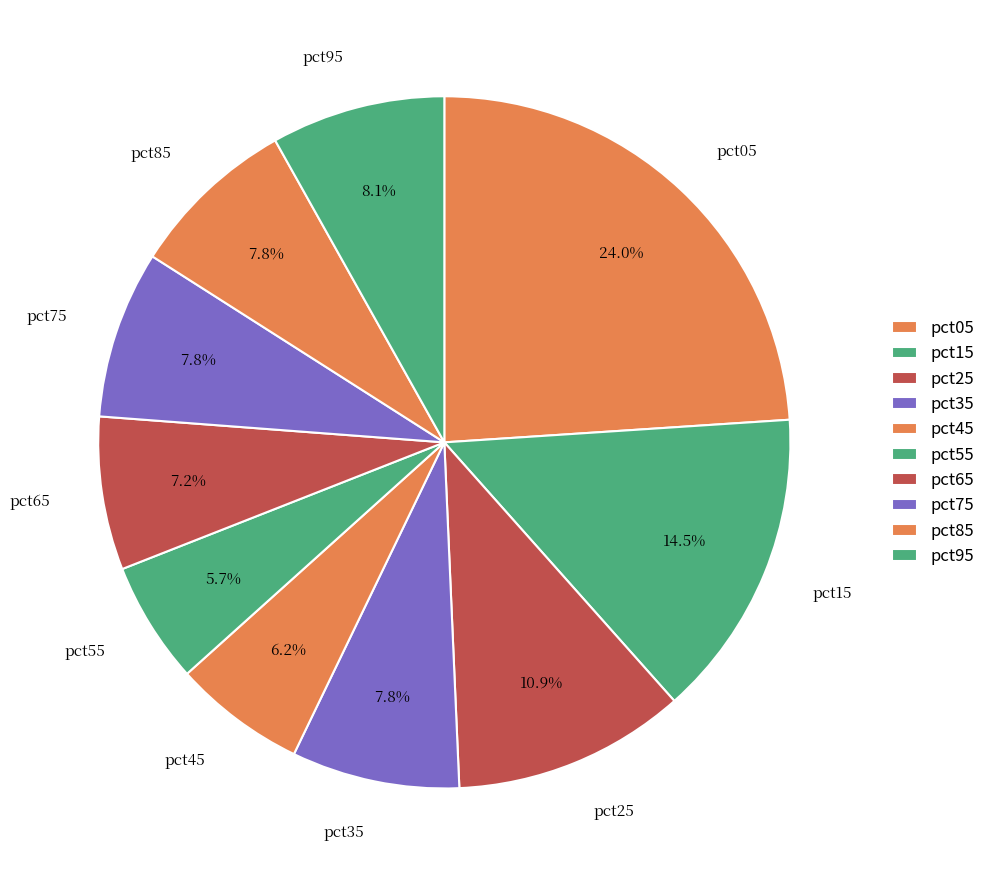

Is it true that pct45 is 1% of the pie?

False